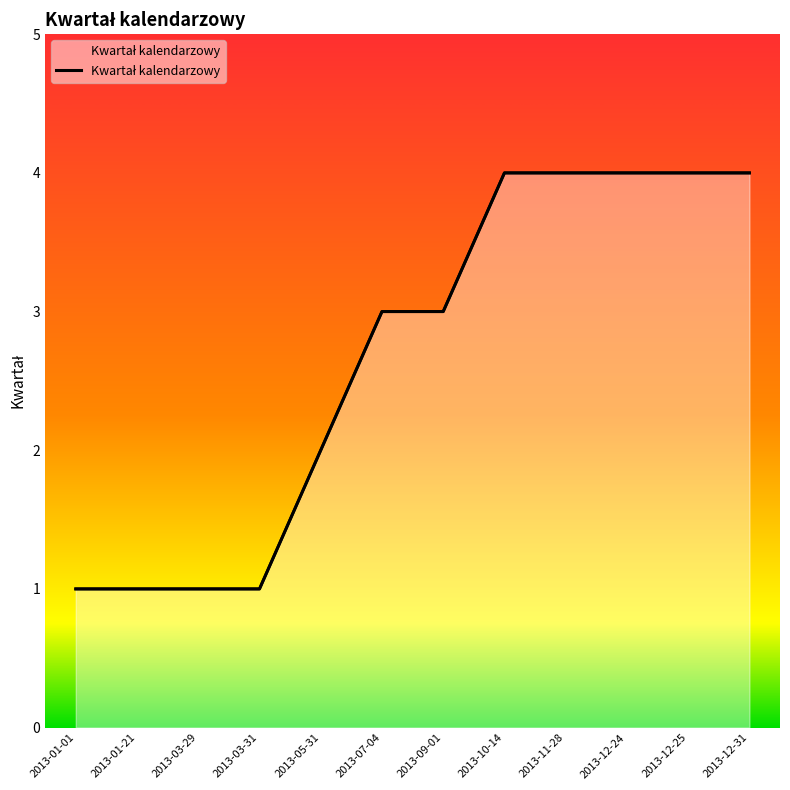

How many data points are less than 3?

5